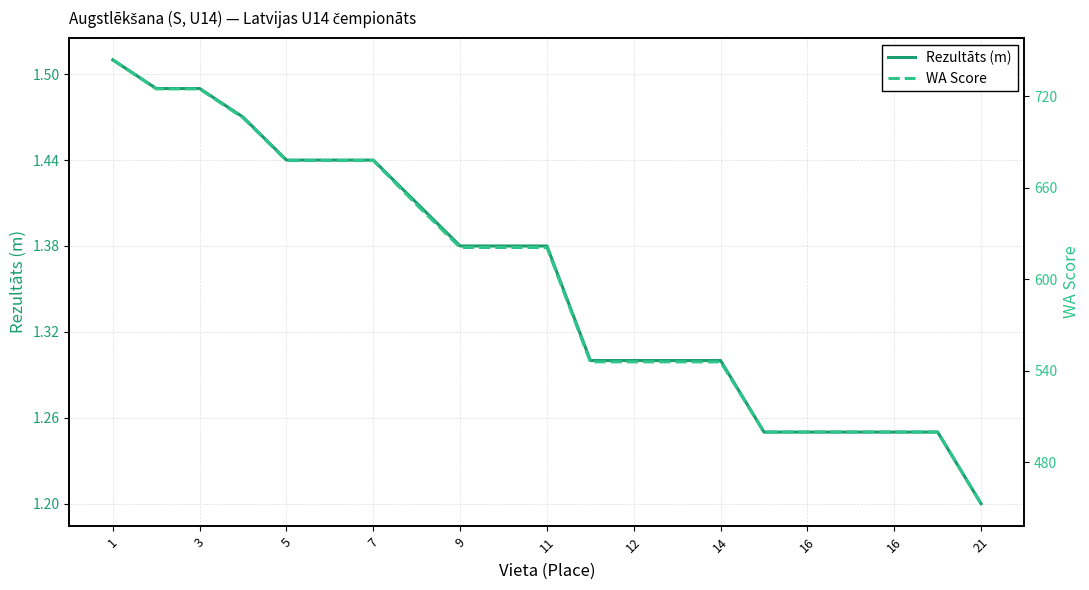

Which has a higher value, 7 or 17?

7